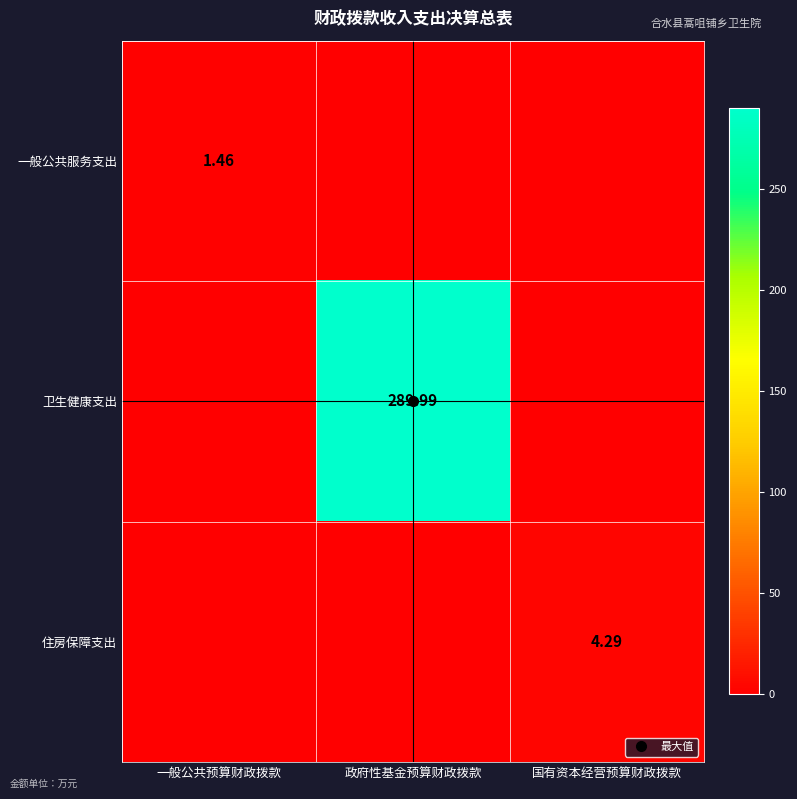

Rank the series at 一般公共预算财政拨款 from highest to lowest value.

一般公共服务支出, 卫生健康支出, 住房保障支出